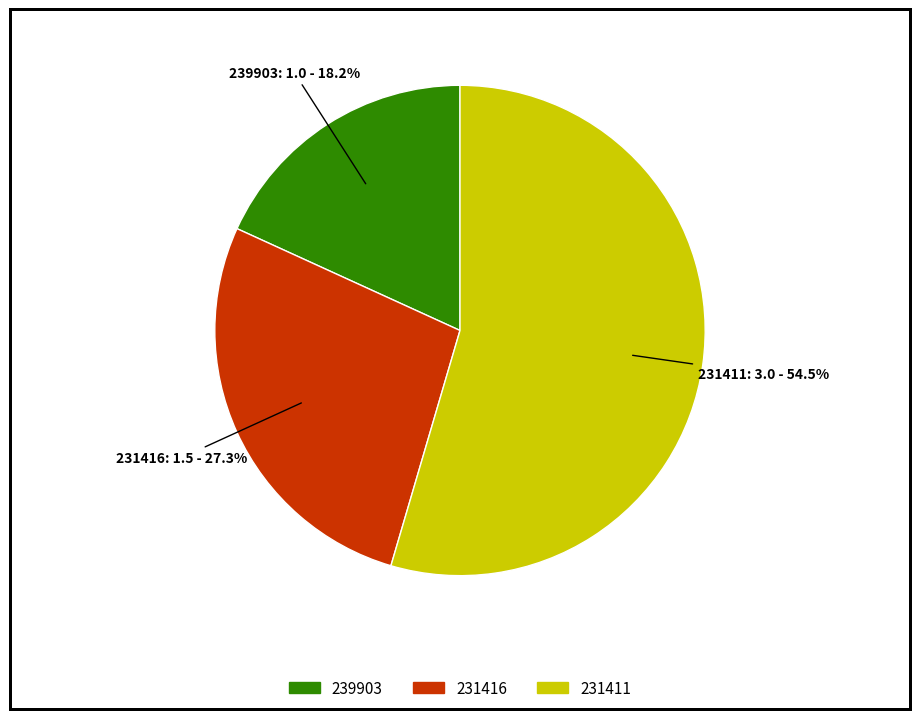

Is 231411 the majority of the pie?

Yes